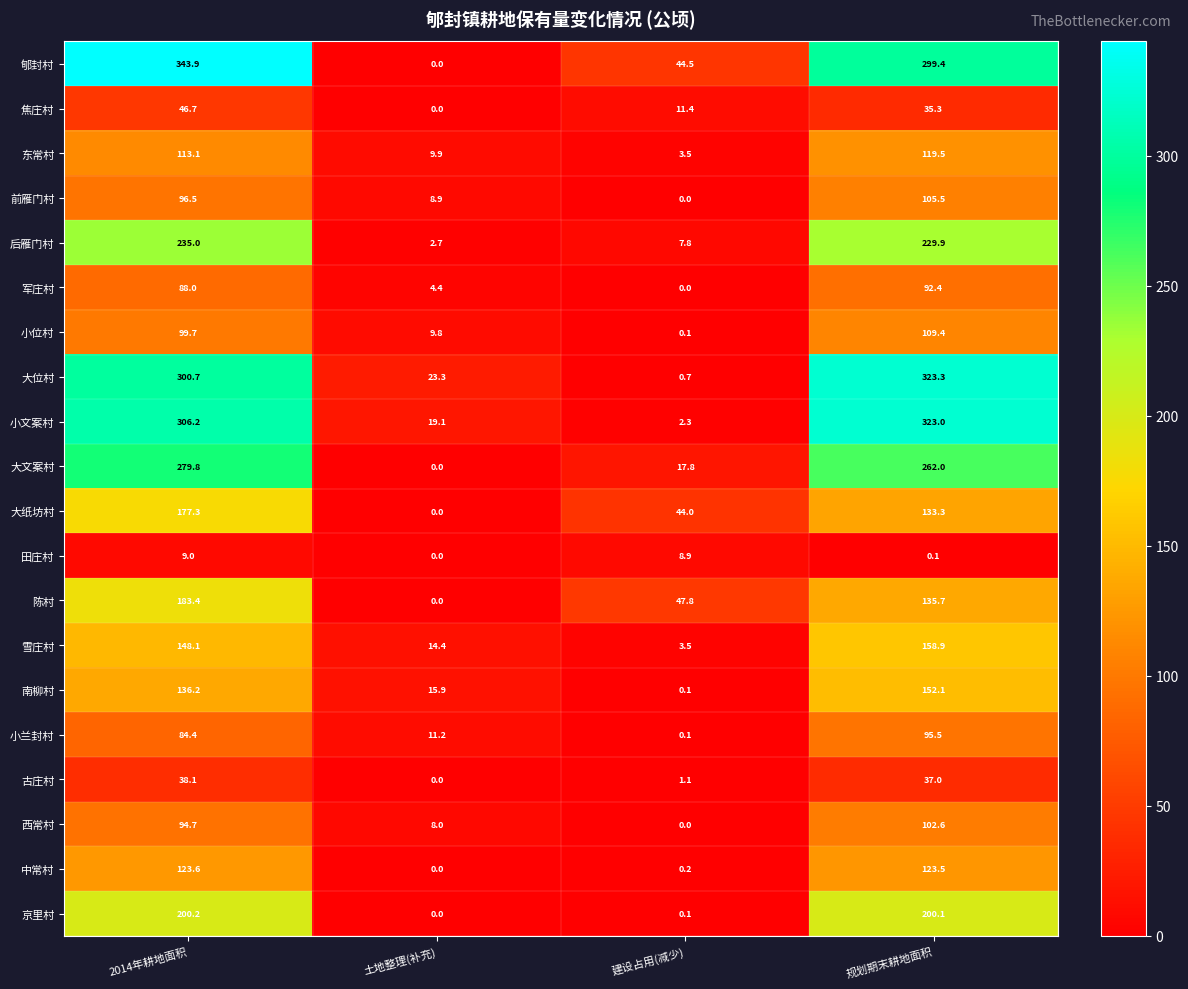

At which category does the chart reach its peak across all series?

2014年耕地面积